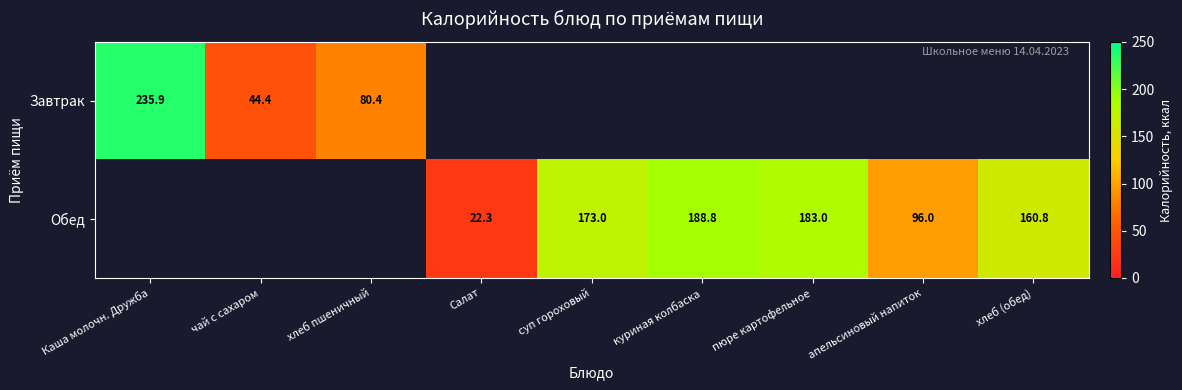

At which label is Завтрак closest to 140?

хлеб пшеничный